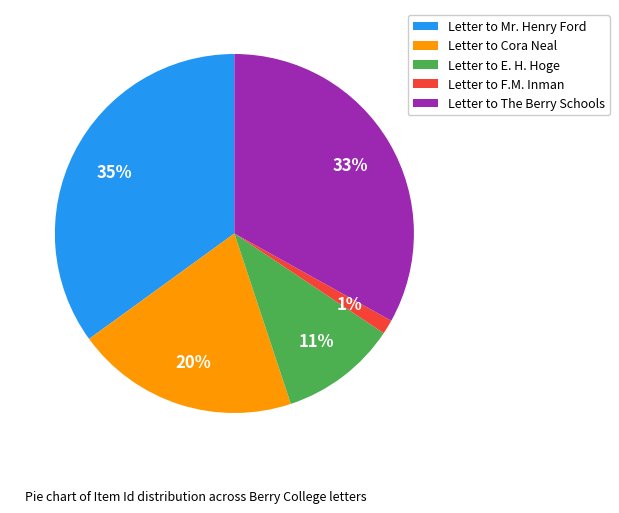

Is the sum of Letter to F.M. Inman and Letter to Cora Neal greater than half?

No